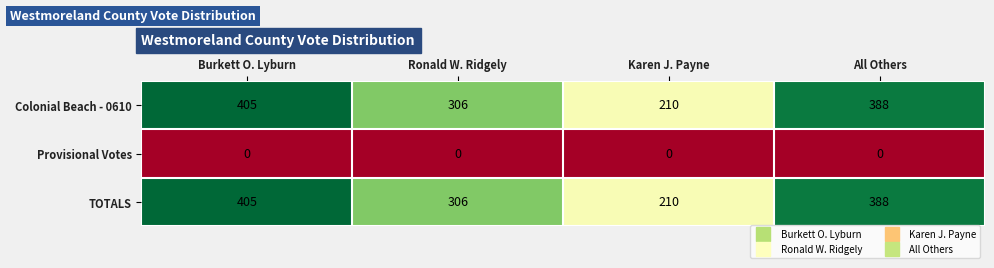

What value does the Colonial Beach - 0610 series have at All Others?

388